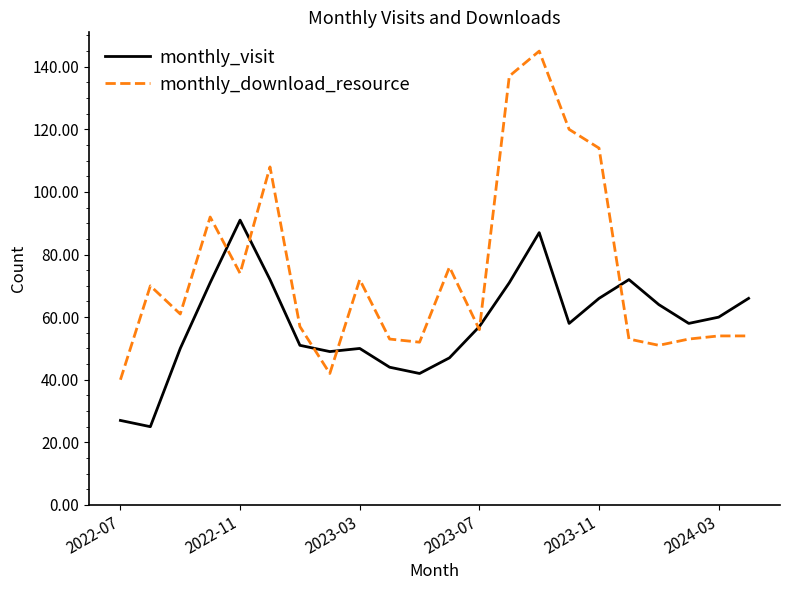

What is the highest value of the monthly_visit series?

91